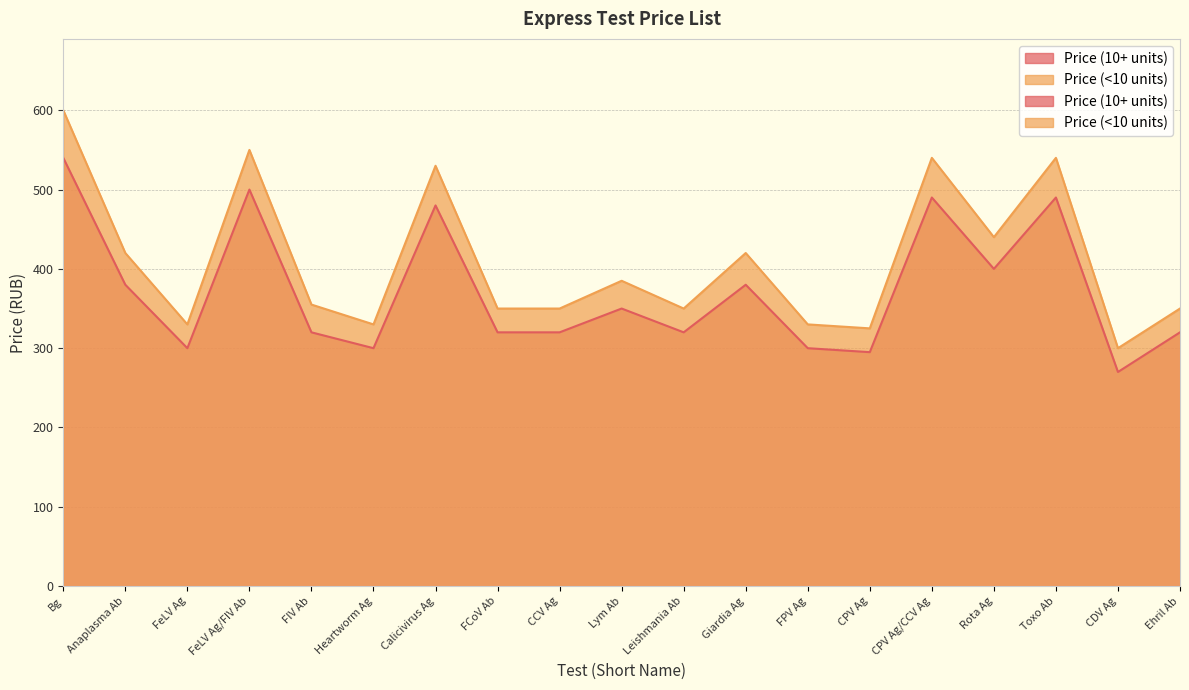

The value of Price (<10 units) at FIV Ab is 355. True or false?

True